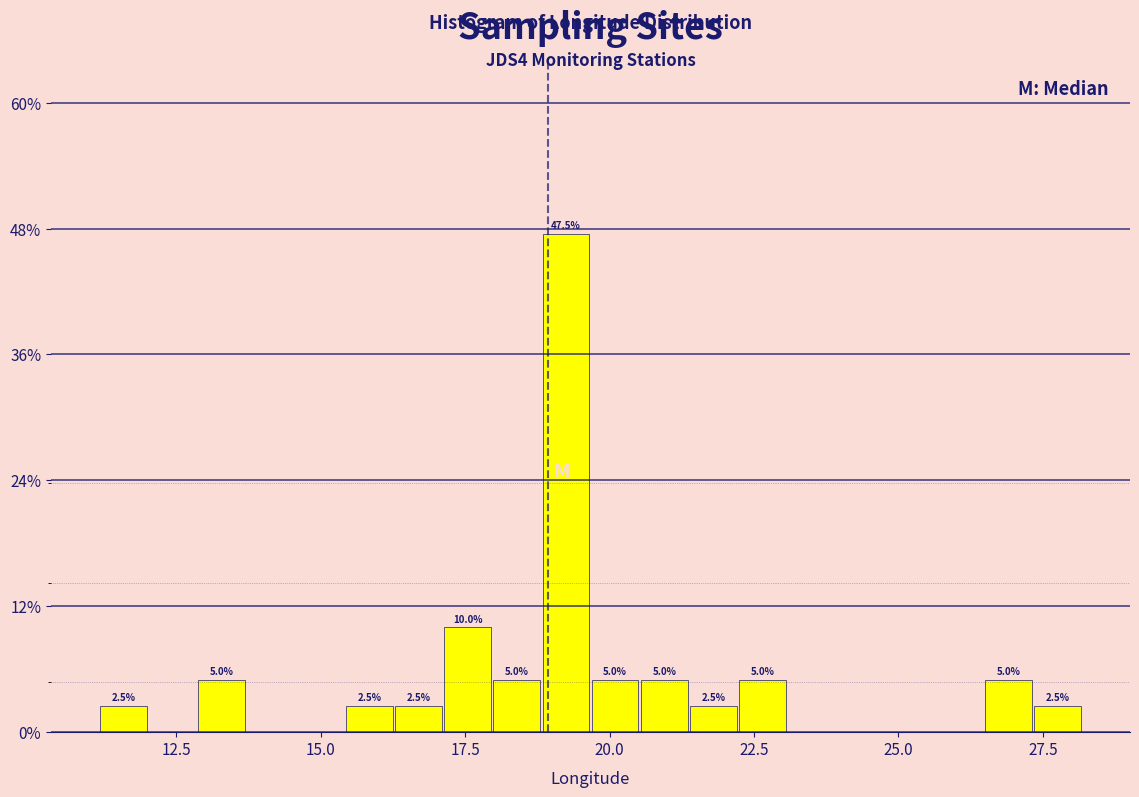

Around what value on the x-axis is the tallest bar? Give the approximate position of its centre, as read against the axis.

19.0